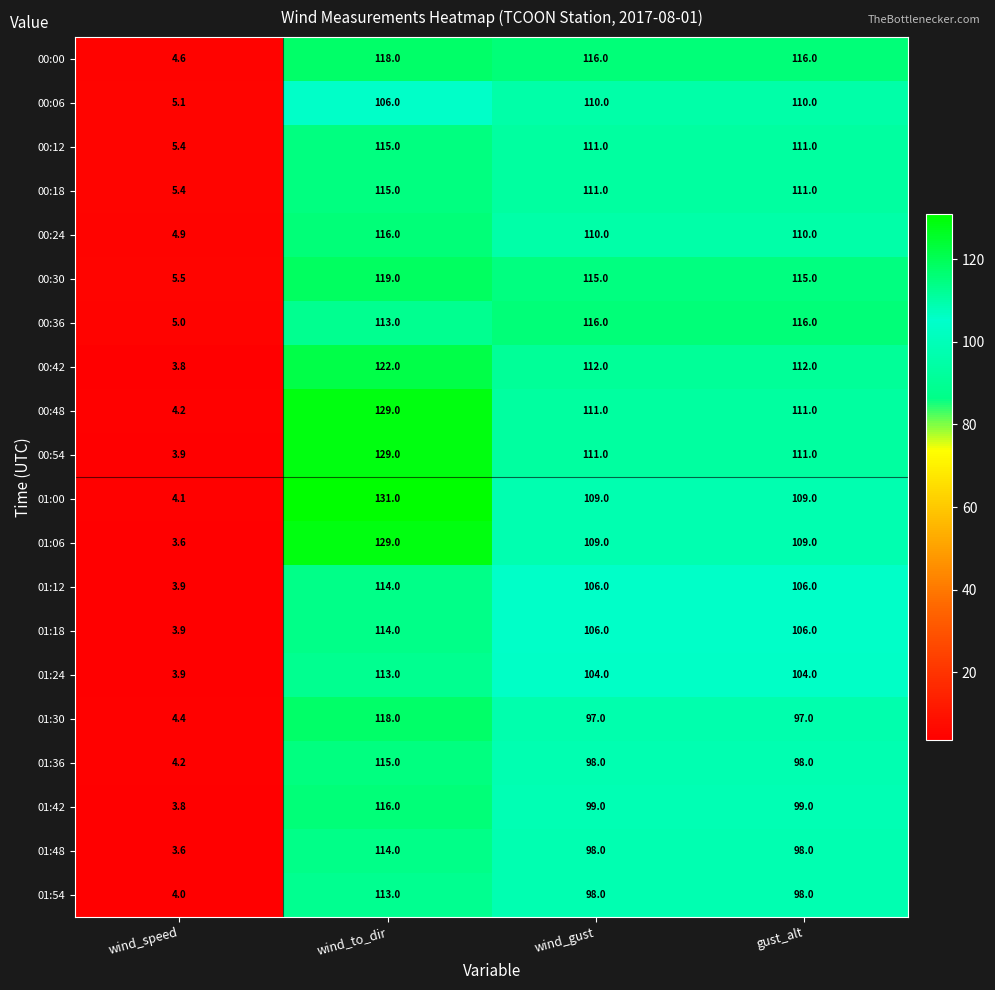

What is the sum of all 00:24 values?

340.9